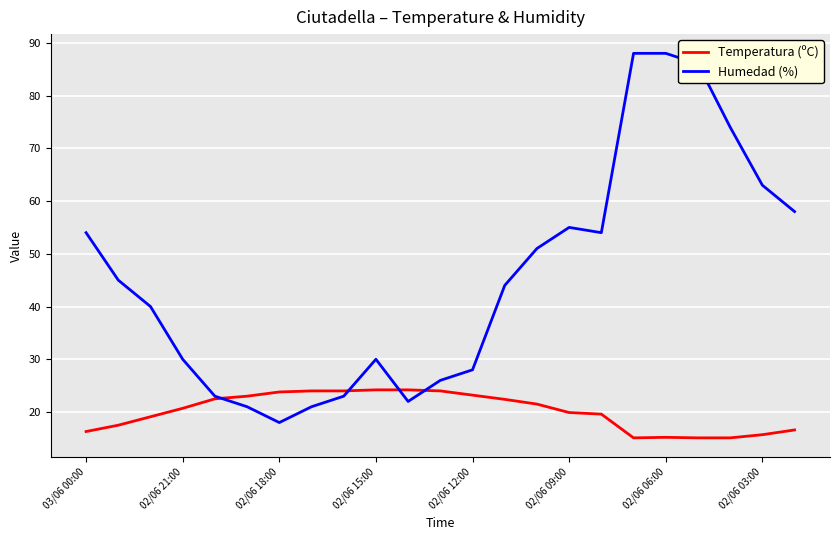

Count the number of categories in the chart.

23